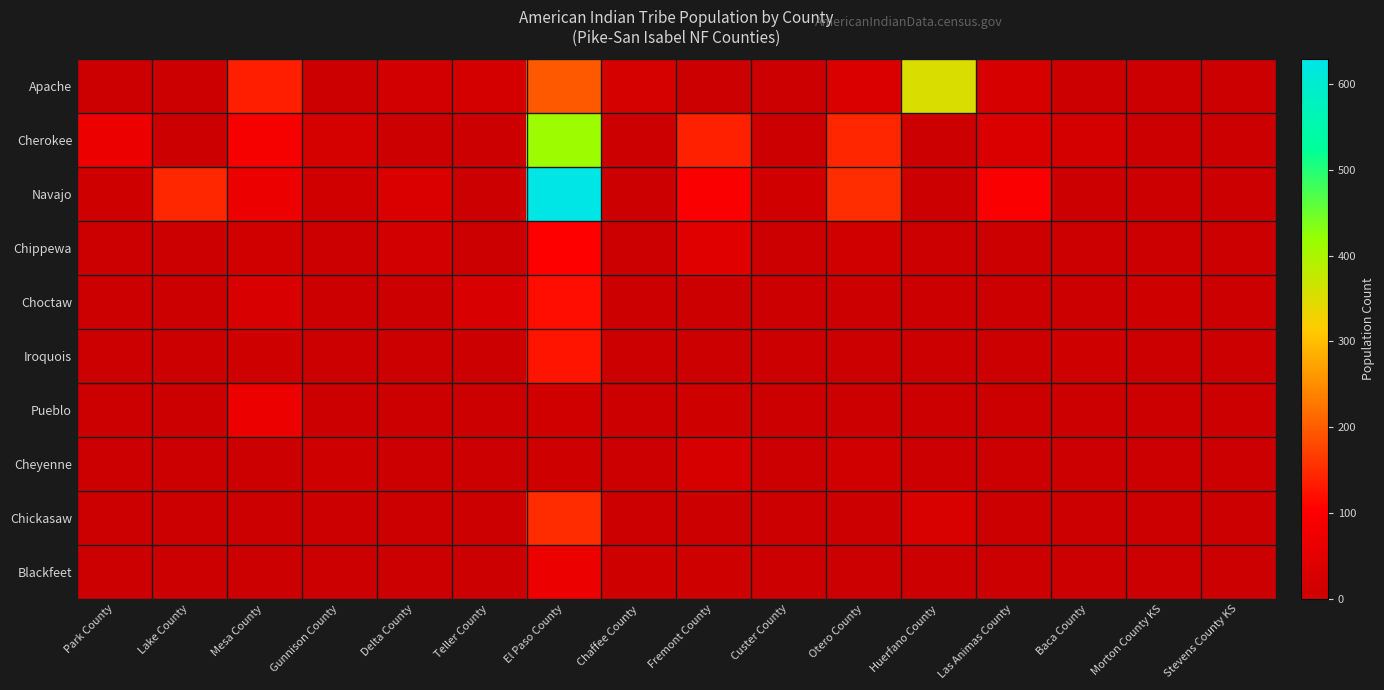

What is the greatest value displayed?

629